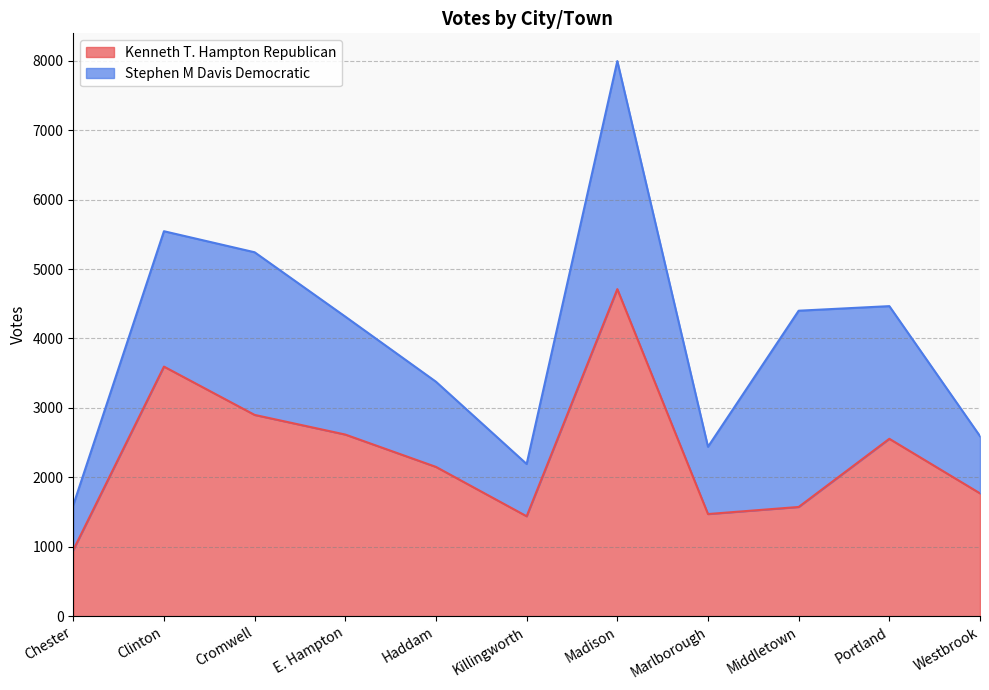

At which category does the data reach its first local valley?

Killingworth